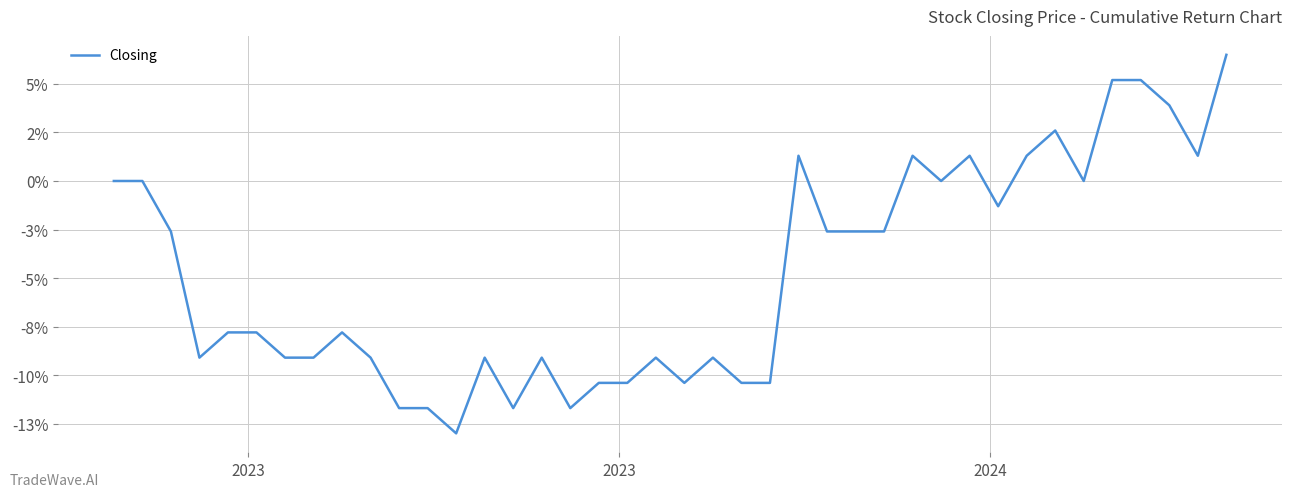

Does the chart have visible grid lines?

Yes